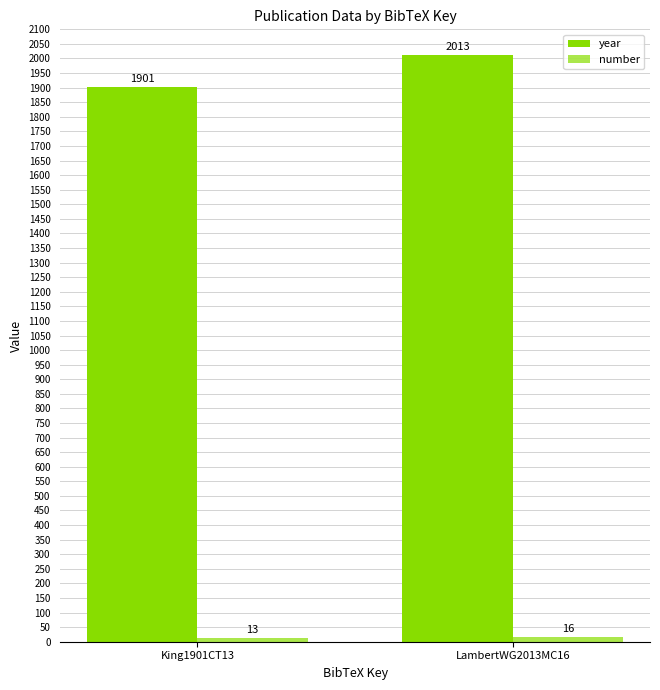

True or false: year has a value of 2013 at LambertWG2013MC16.

True